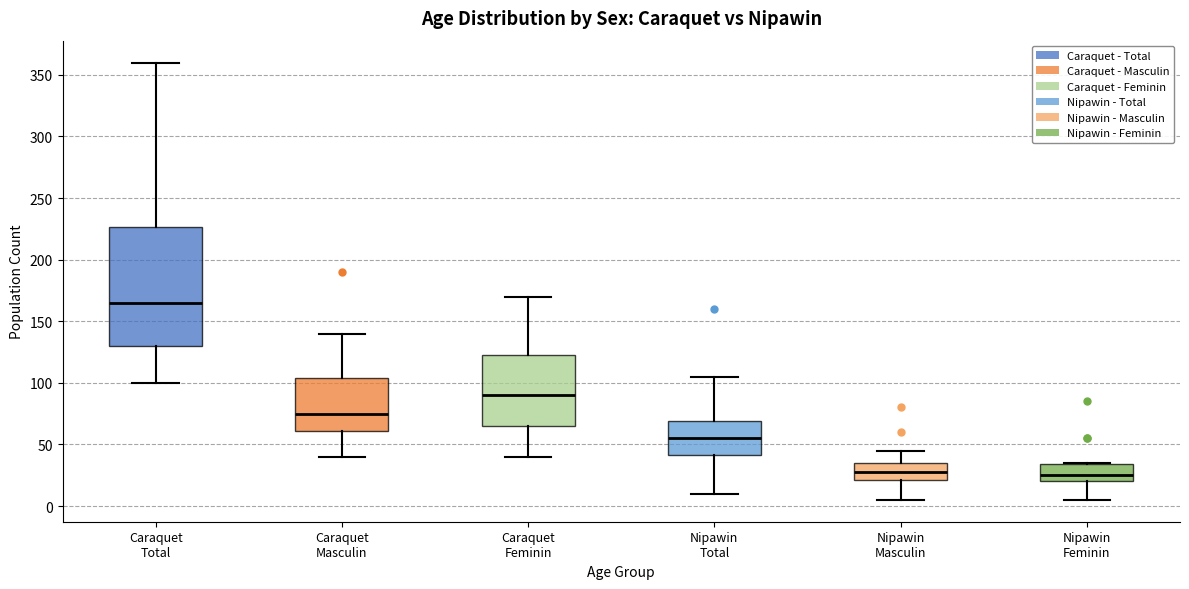

Which box has the highest median line?

Caraquet Total